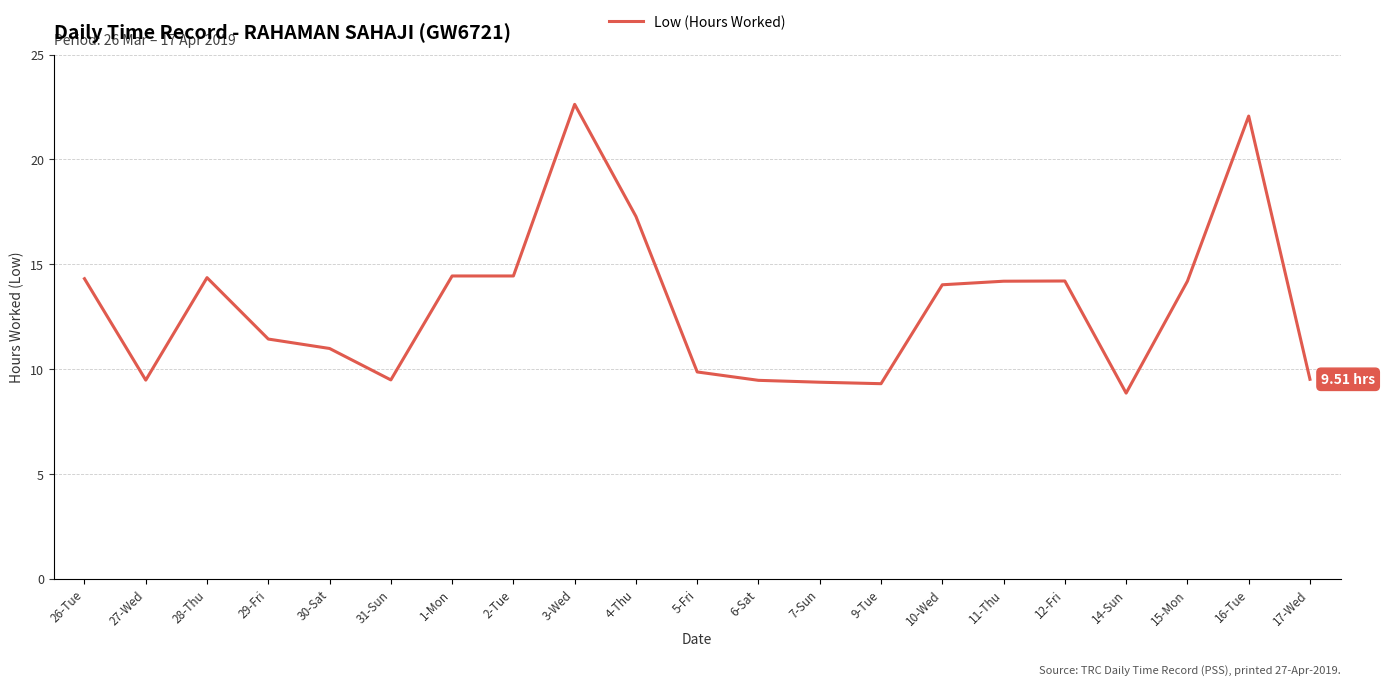

The chart shows a value of 5.8 at 6-Sat. True or false?

False